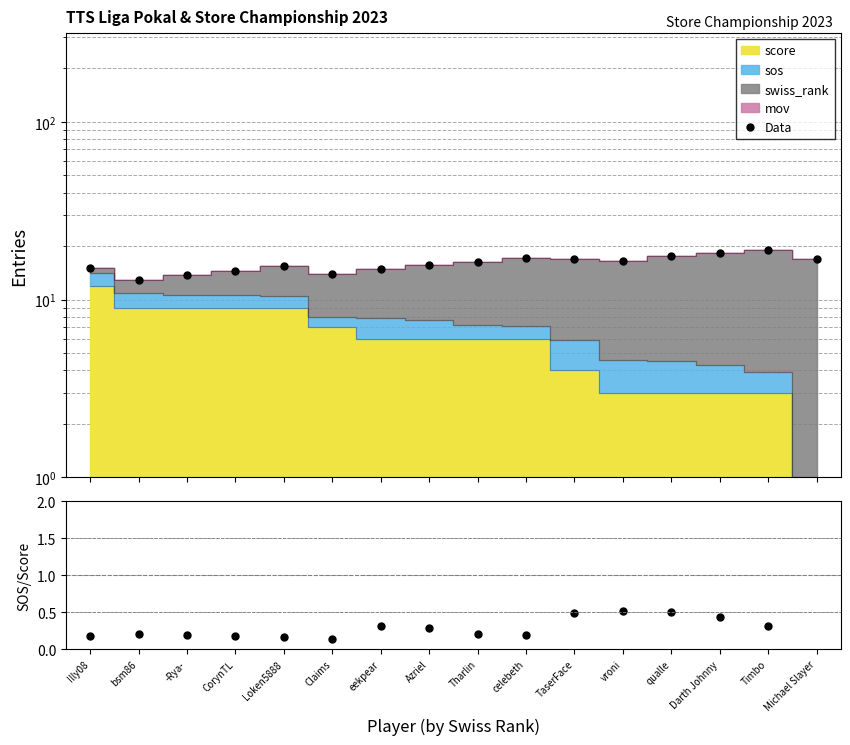

What is the label of the 6th point from the right?

TaserFace